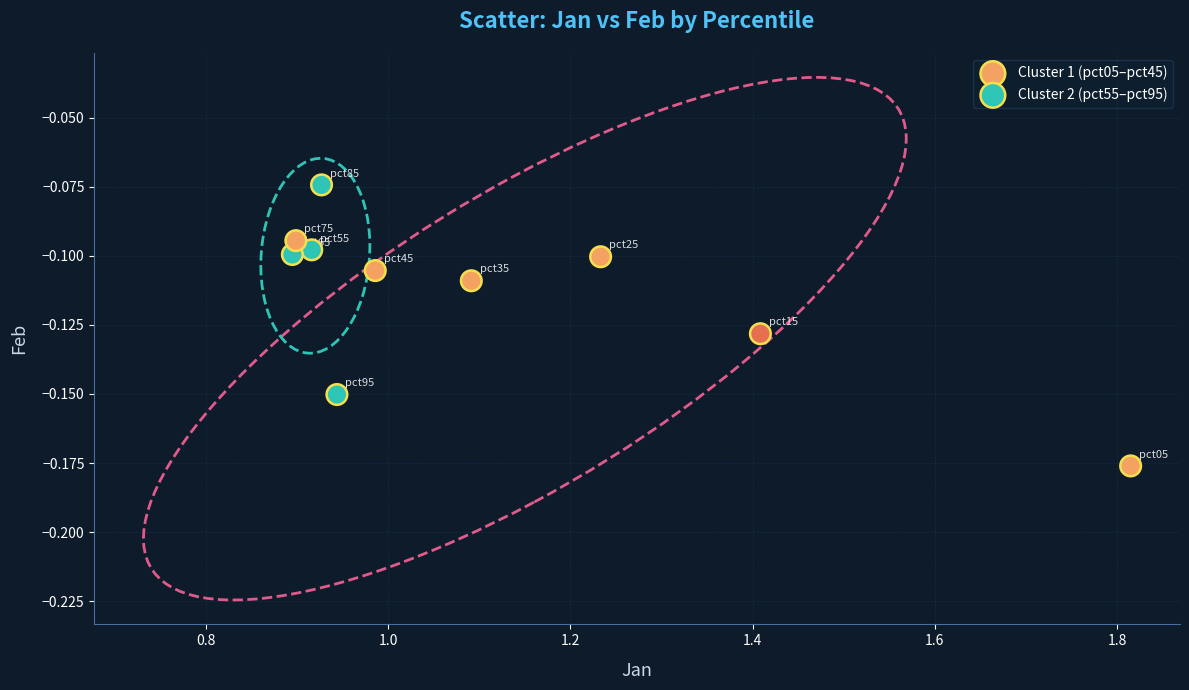

What are all the series names shown in the legend?

Cluster 1 (pct05–pct45), Cluster 2 (pct55–pct95)